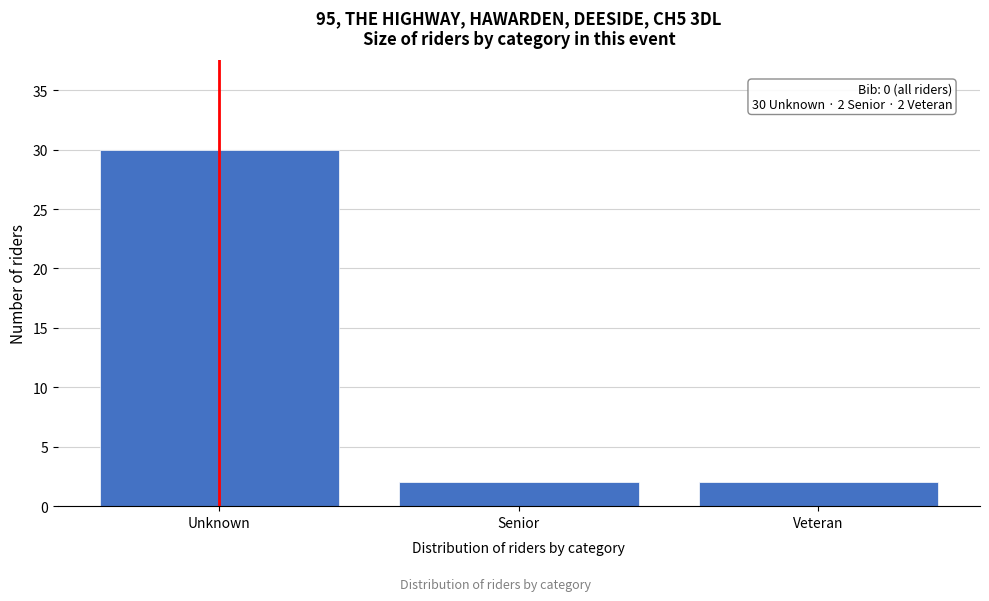

Reading left to right, what are all the values shown in this chart?

Unknown=30	Senior=2	Veteran=2